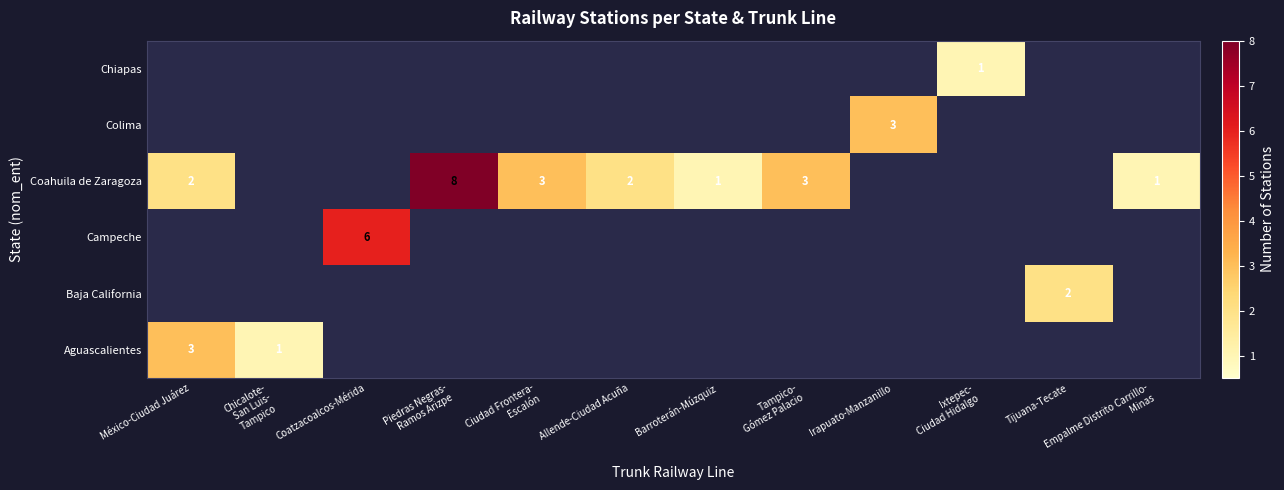

Between Allende-Ciudad Acuña and Barroterán-Múzquiz, which series saw the biggest shift?

Coahuila de Zaragoza